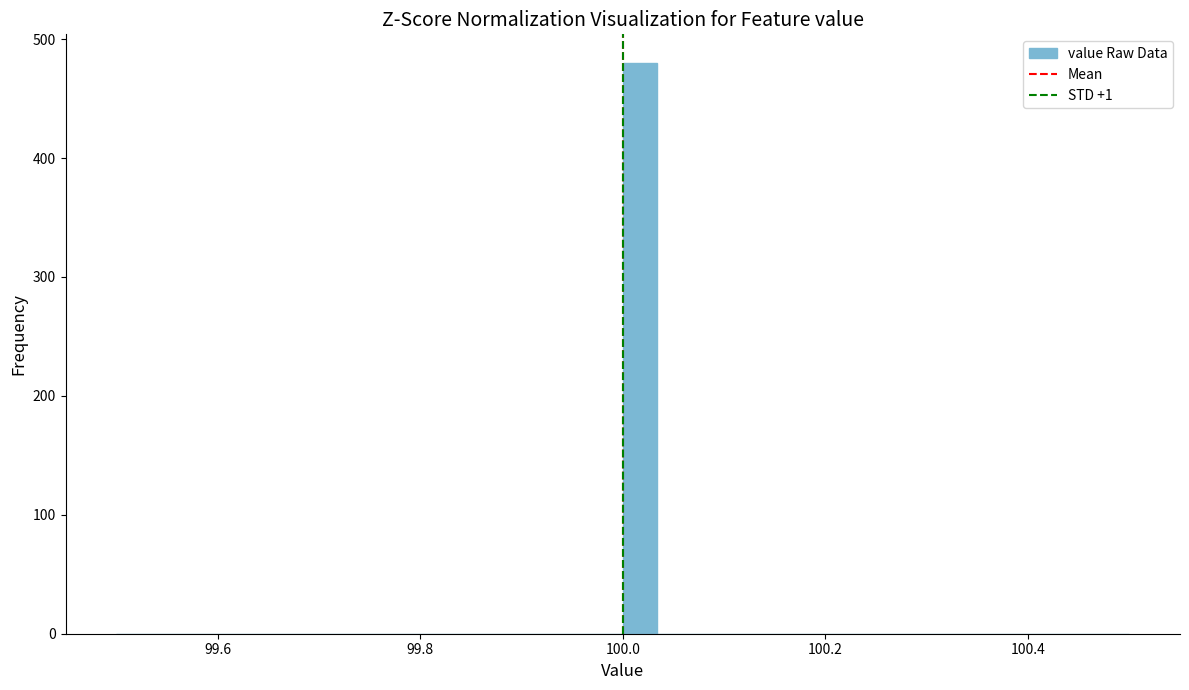

Read against the x-axis, roughly where is the centre of the tallest bar?

100.02